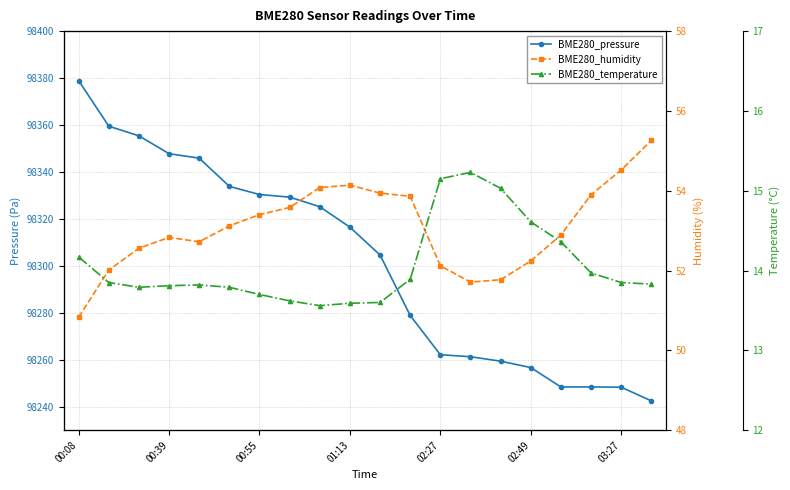

The BME280_pressure series shows 98262.1 at 02:27. True or false?

True